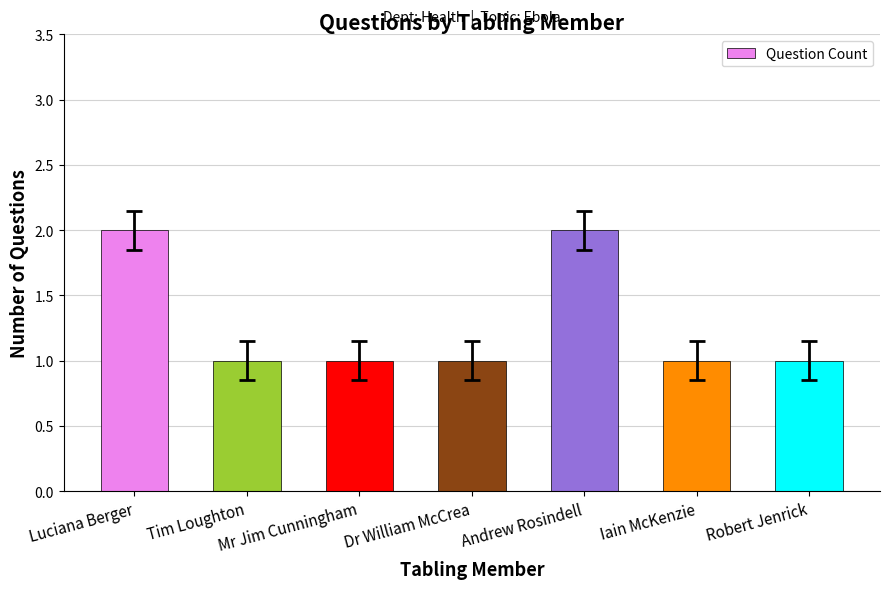

What is the greatest value displayed?

2